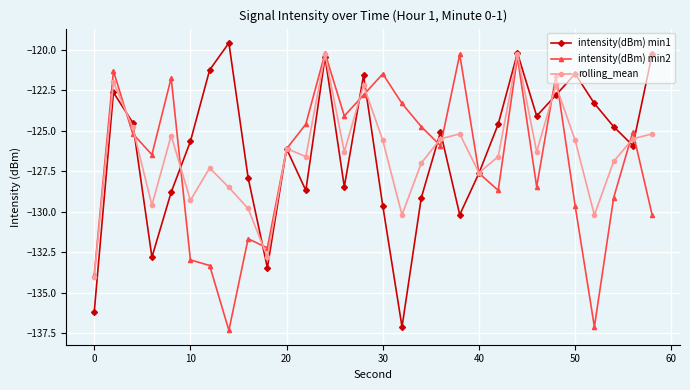

Which series has the largest total across all categories?

intensity(dBm) min1